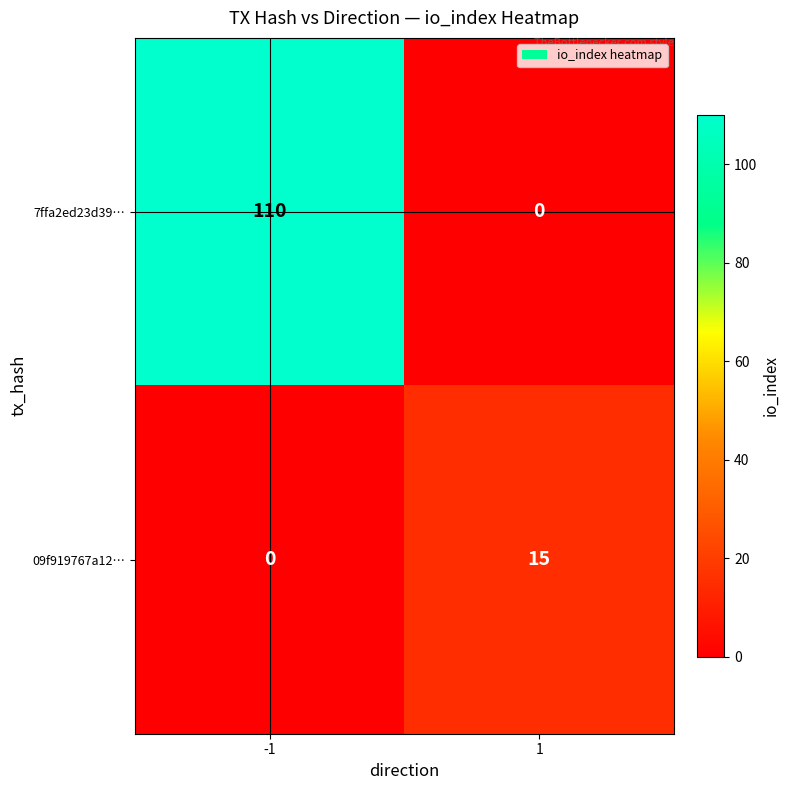

Is it true that 7ffa2ed23d39… equals 0 at 1?

True